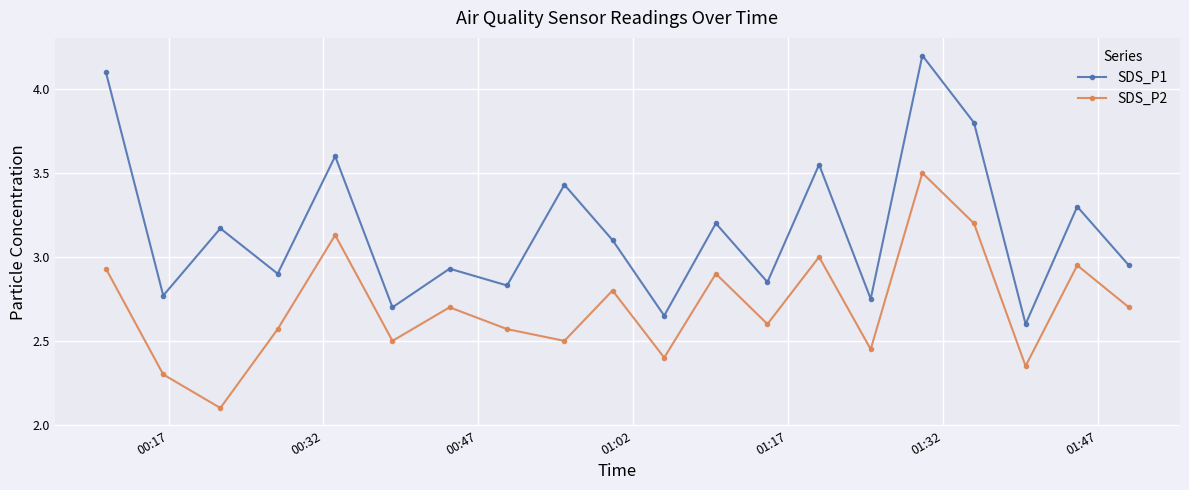

What is the difference between the maximum and minimum values in the SDS_P1 series?

1.6